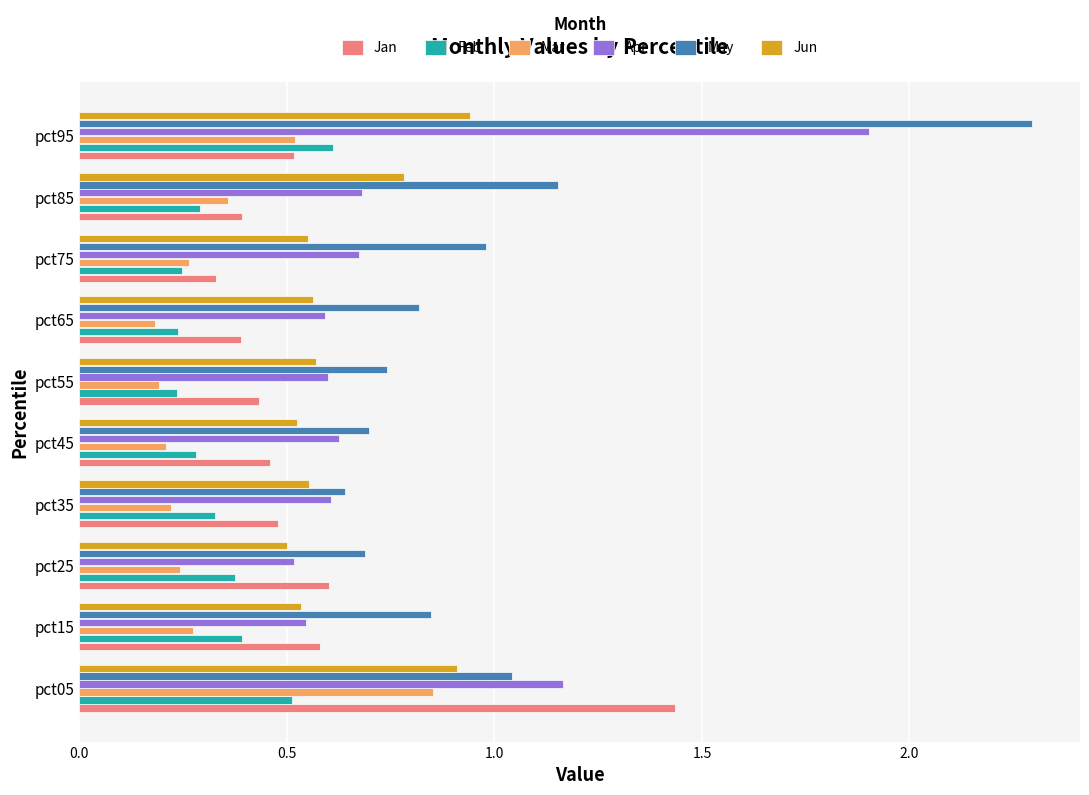

At how many categories does at least one series exceed 0?

10